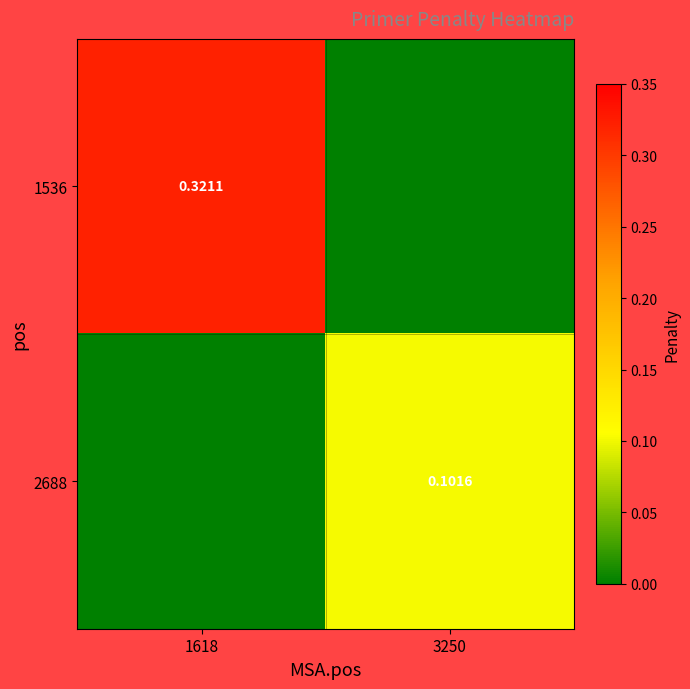

Between 1618 and 3250, which series saw the biggest shift?

1536